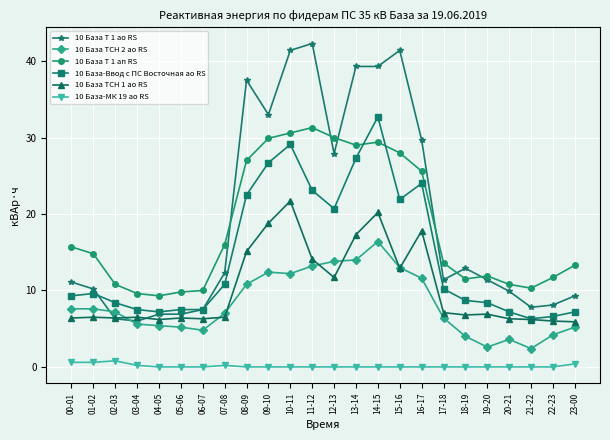

What is the label of the 9th point from the left?

08-09